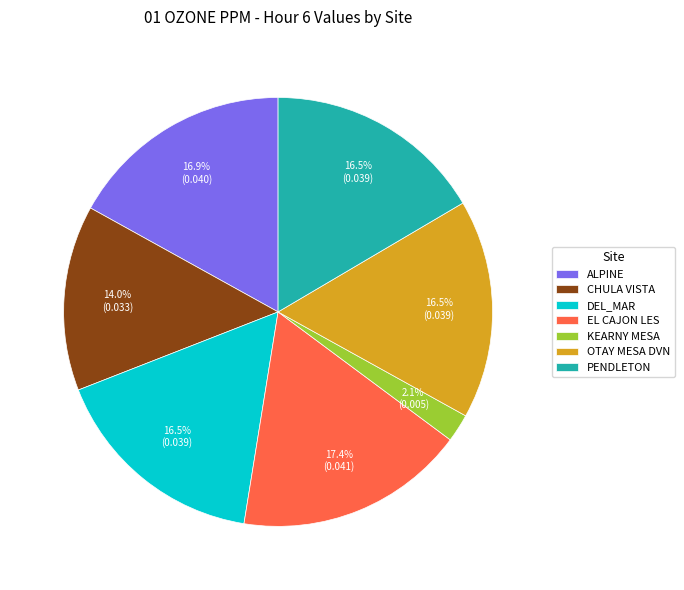

How many segments does this pie chart have?

7